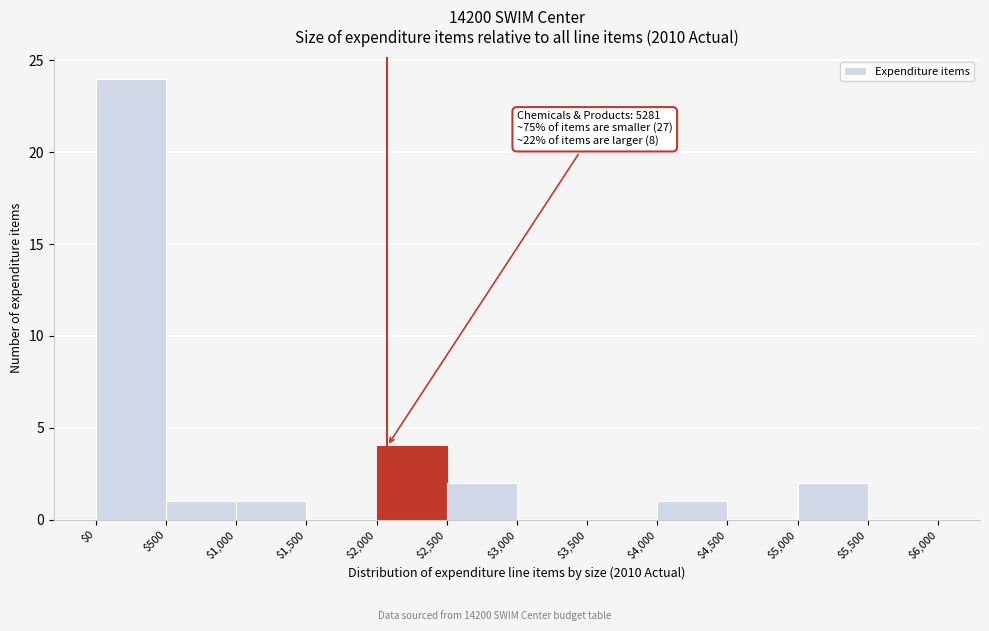

Which range on the x-axis has the tallest bar?

$0 to $500